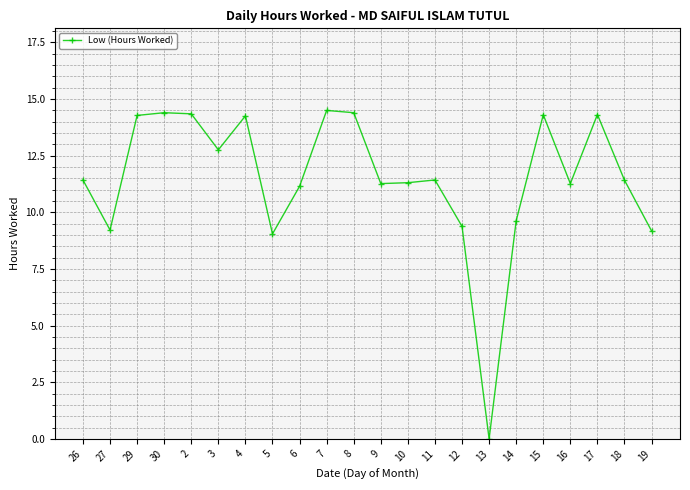

What is the value of the 22nd point from the left?

9.2